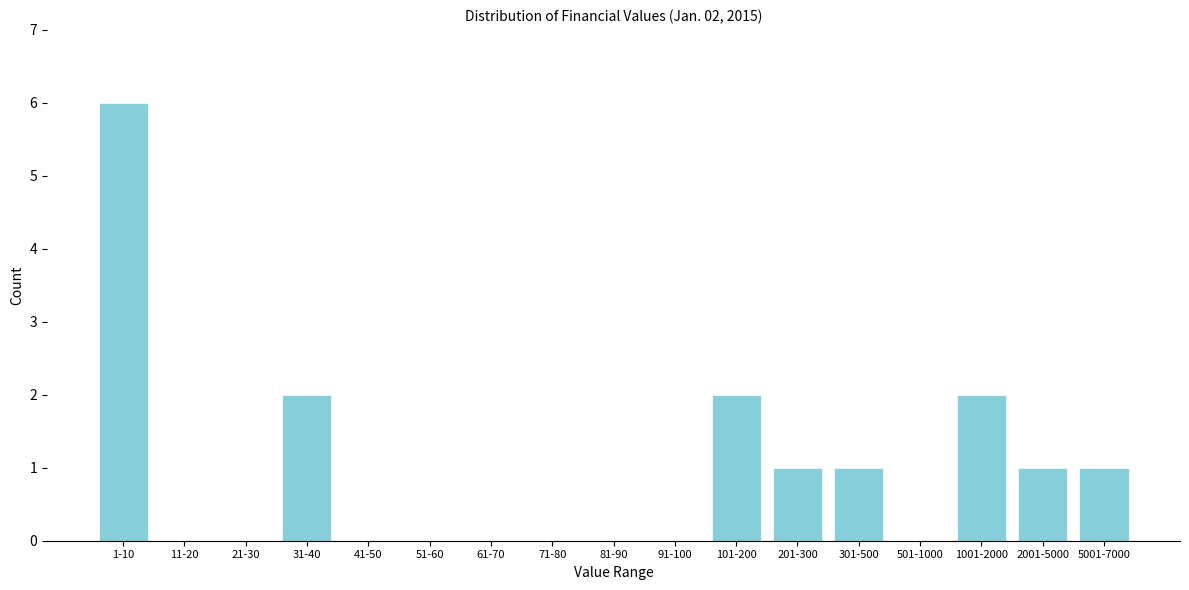

Reading right to left, list all the values displayed in this chart.

5001-7000=1	2001-5000=1	1001-2000=2	501-1000=0	301-500=1	201-300=1	101-200=2	91-100=0	81-90=0	71-80=0	61-70=0	51-60=0	41-50=0	31-40=2	21-30=0	11-20=0	1-10=6